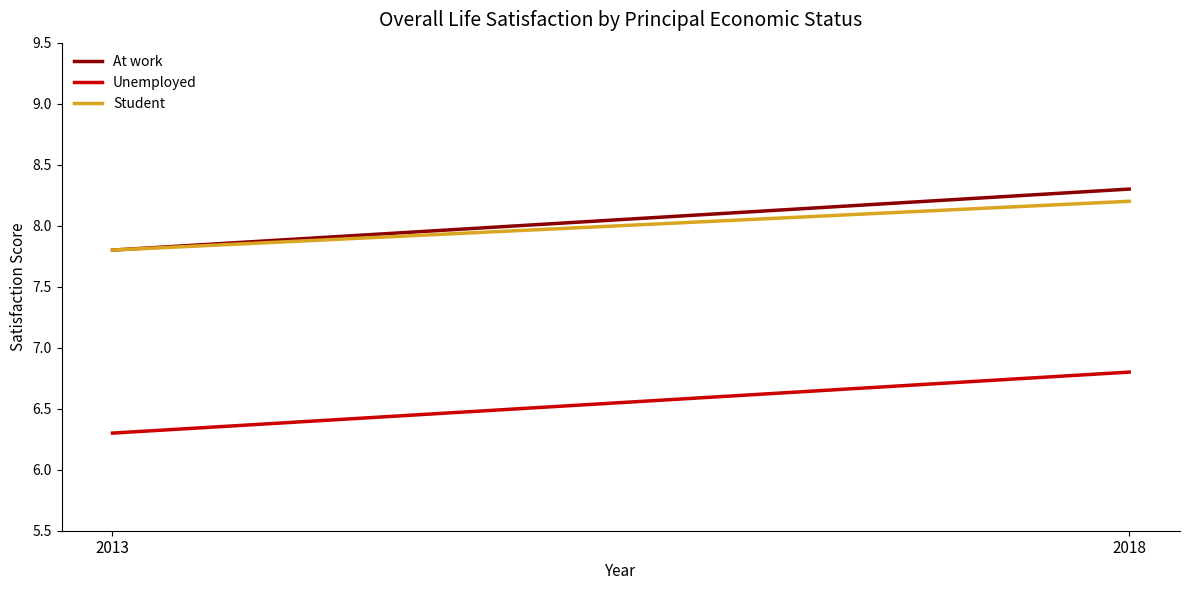

Reading left to right, list all the values displayed in this chart.

At work: 7.8	8.3
Unemployed: 6.3	6.8
Student: 7.8	8.2